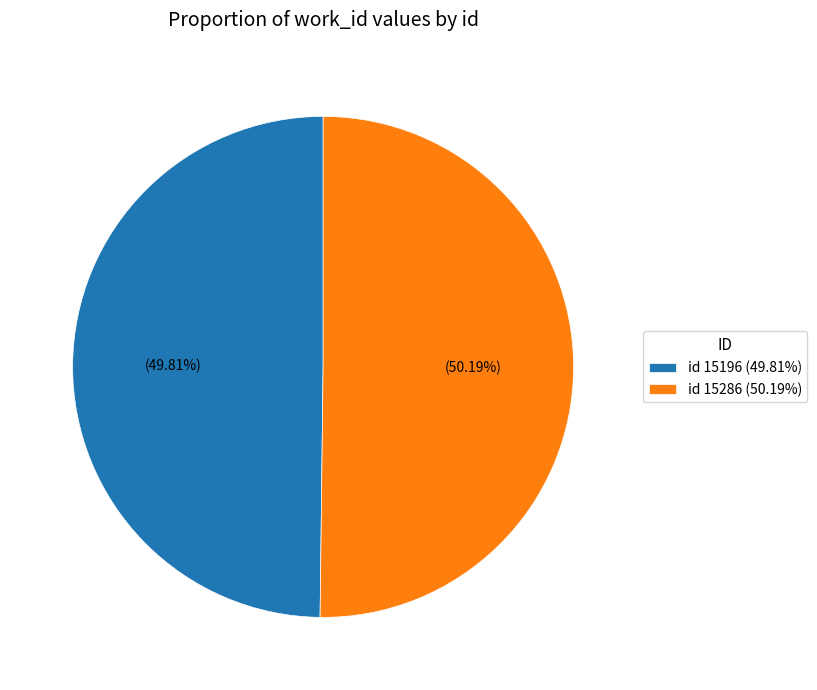

Combined, do id 15286 (50.19%) and id 15196 (49.81%) account for over 50%?

Yes